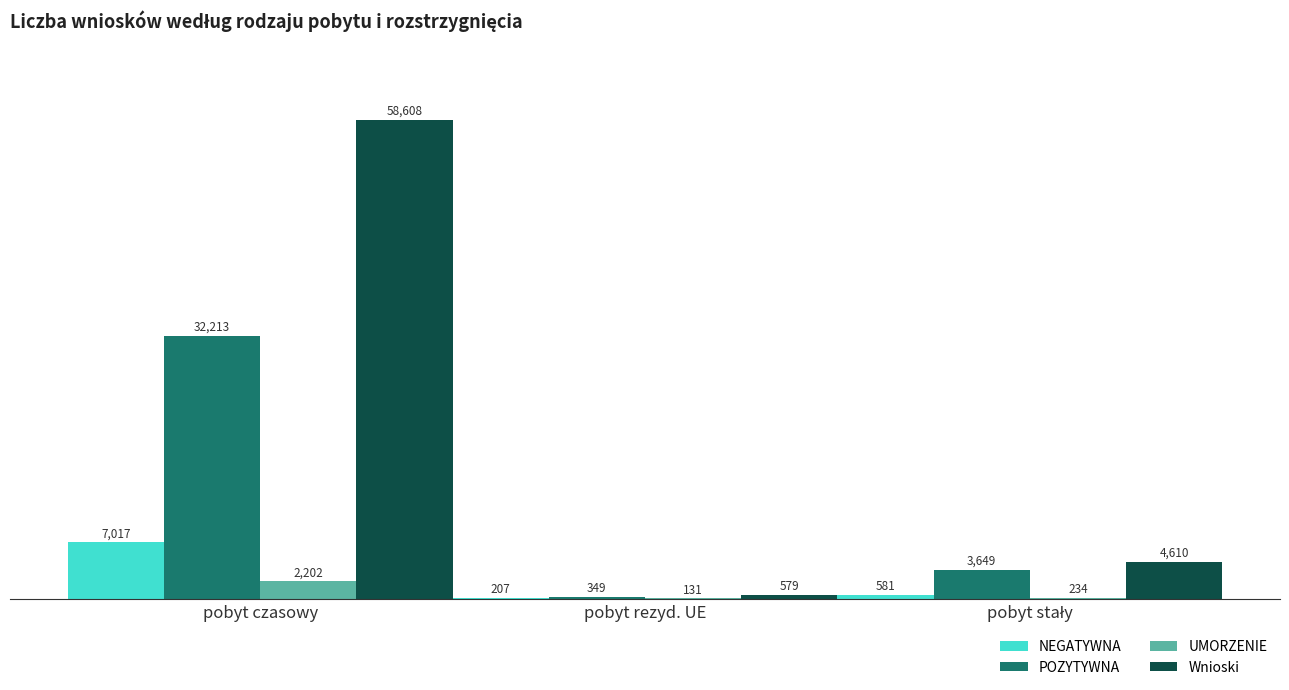

What is the approximate value of NEGATYWNA at pobyt rezyd. UE, to the nearest 100?

200